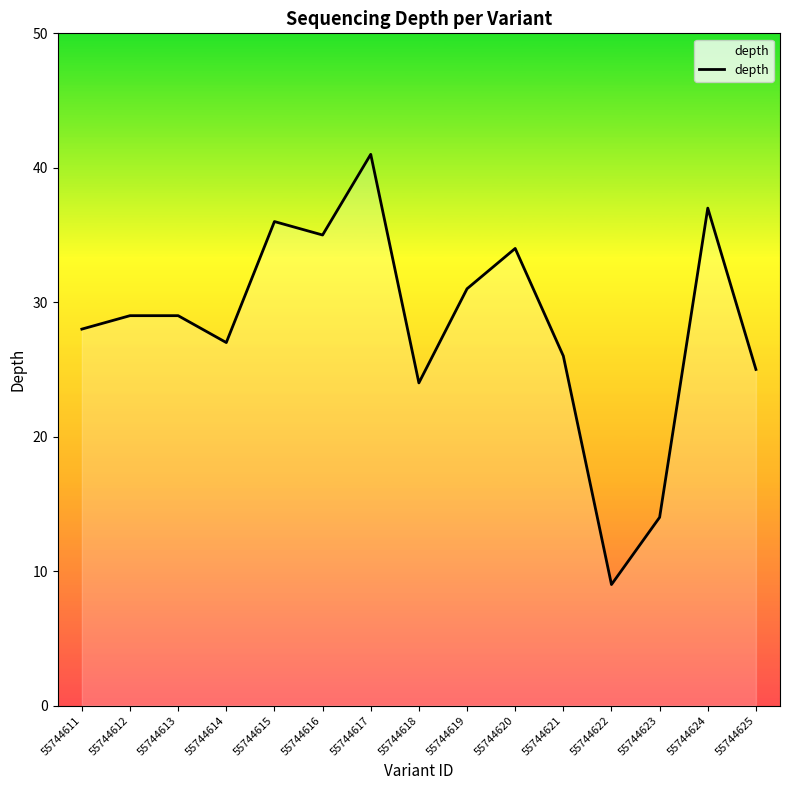

What is the difference between the maximum and minimum values?

32